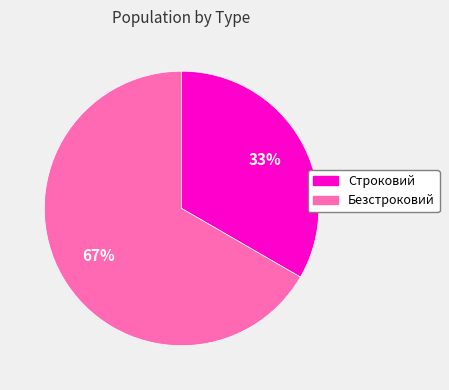

Combined, do Строковий and Безстроковий account for over 50%?

Yes